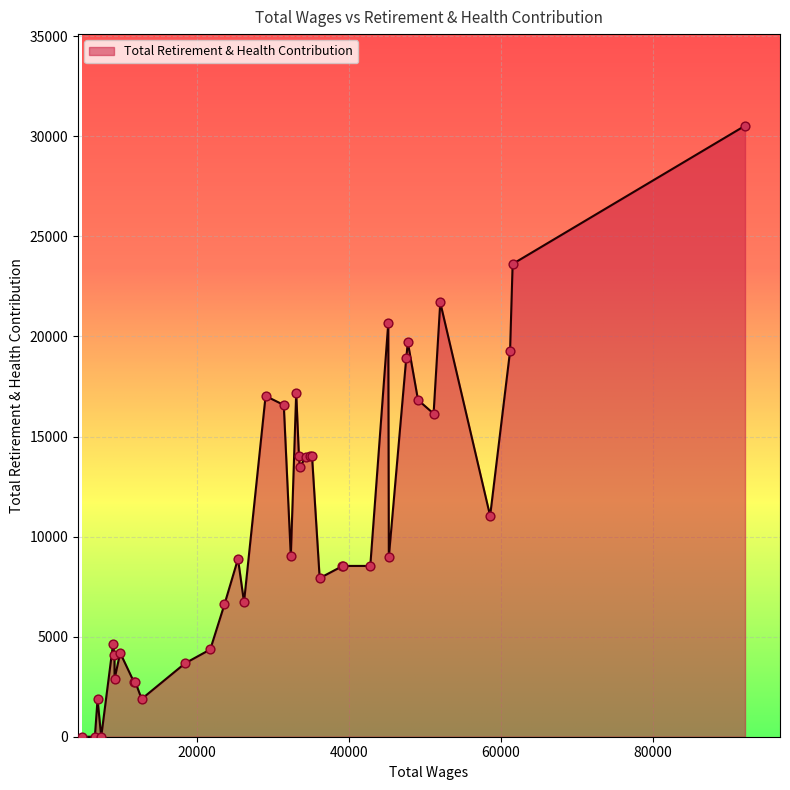

What is the maximum value shown in the chart?

30530